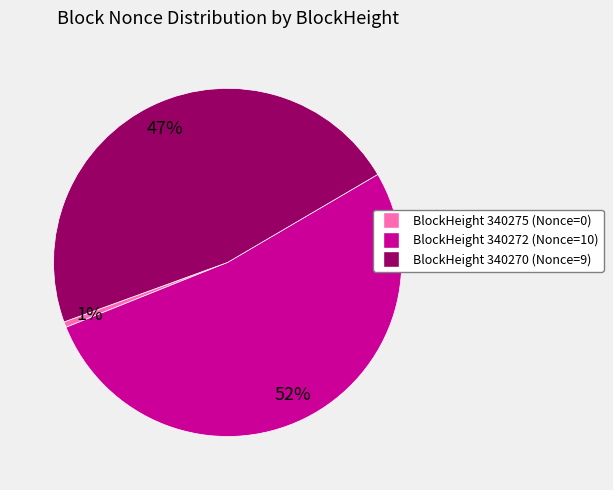

To the nearest percent, what is the average slice percentage?

33%